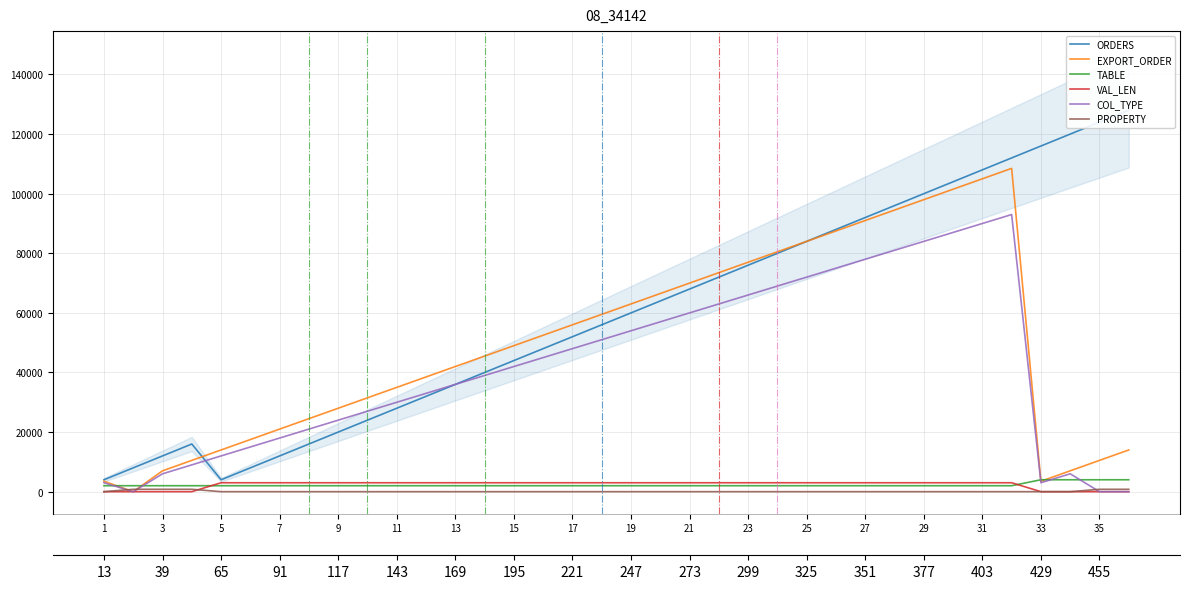

The value of TABLE at 19 is 2000. True or false?

True